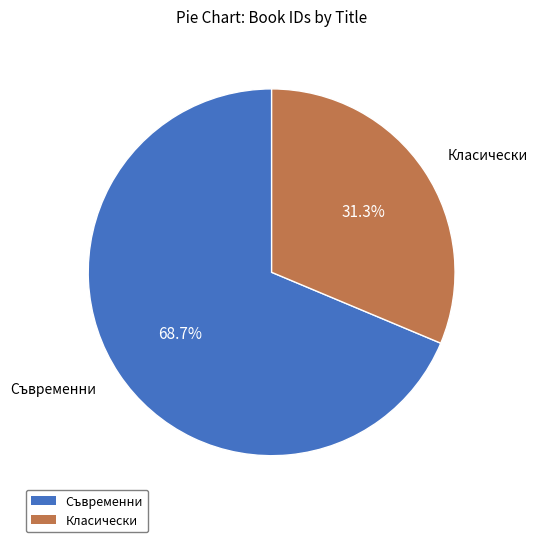

Does any single category account for the majority?

Yes